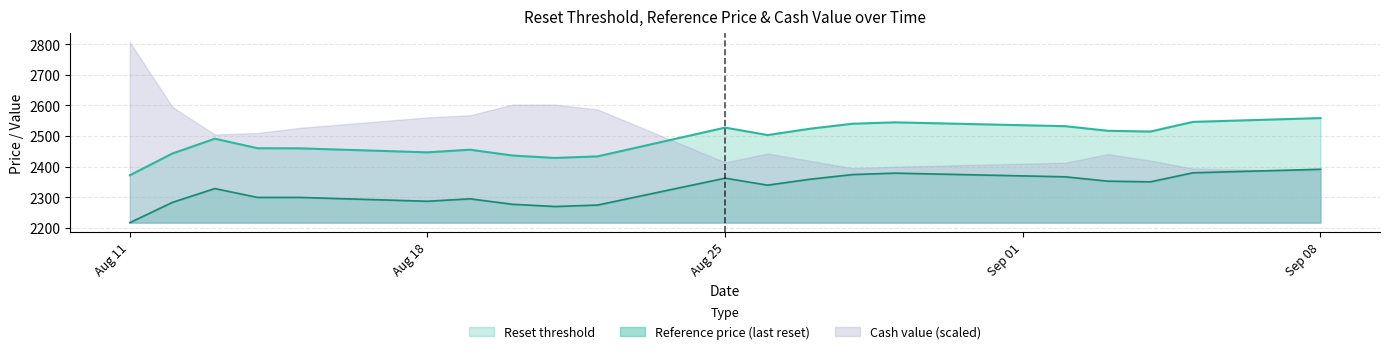

How many data points in reference_price are above 2339?

10